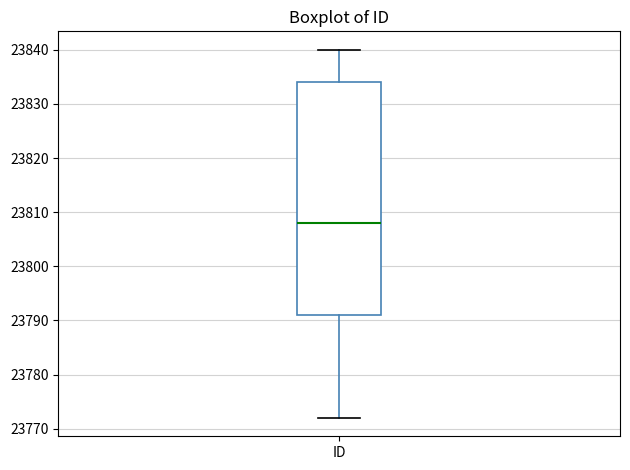

Transcribe this box plot: give where the median line is, the range the box spans, and where the two whiskers end, as read against the y-axis. The values are not printed on the chart, so give them approximately, as read against the axis.

median 23808, box 23791 to 23834, whiskers 23772 to 23840